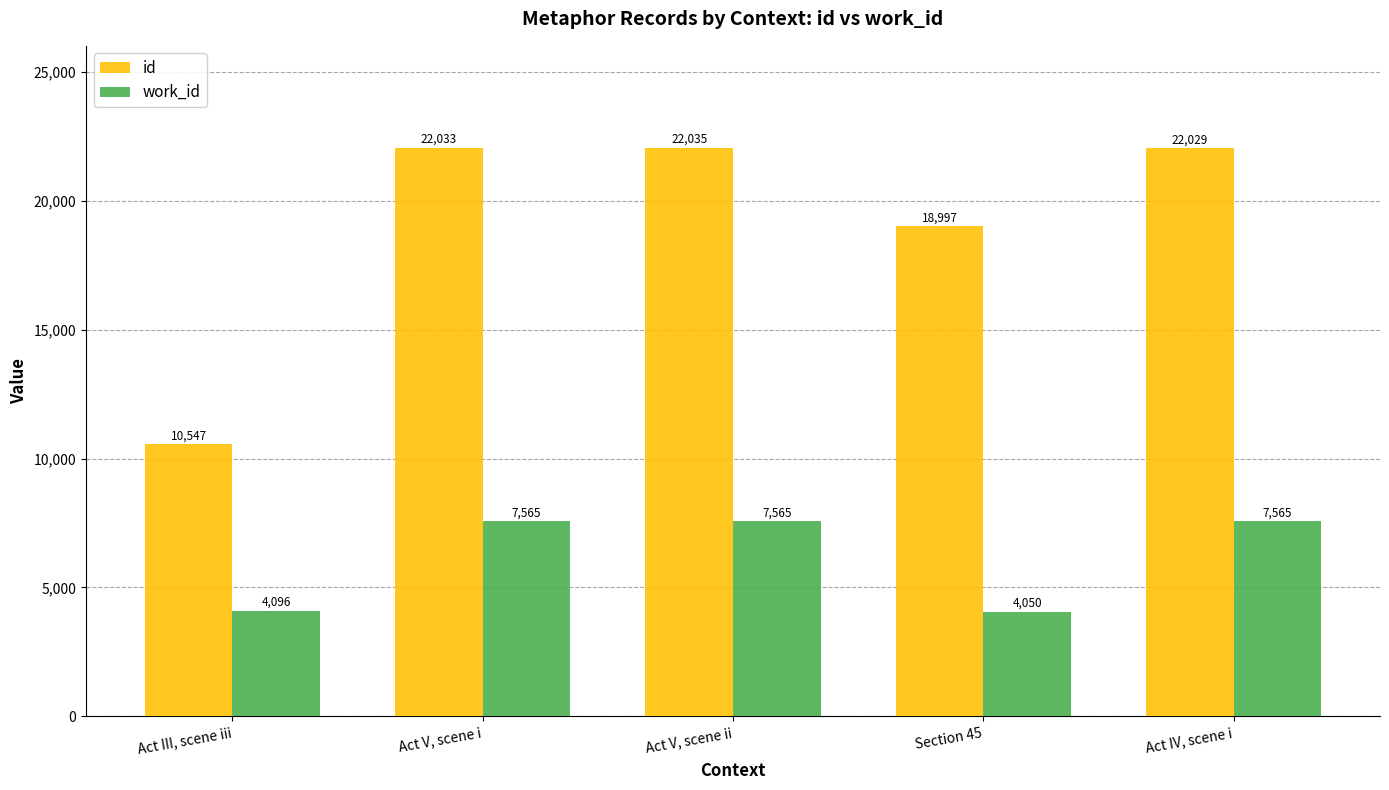

What is the label of the 2nd bar from the left?

Act V, scene i